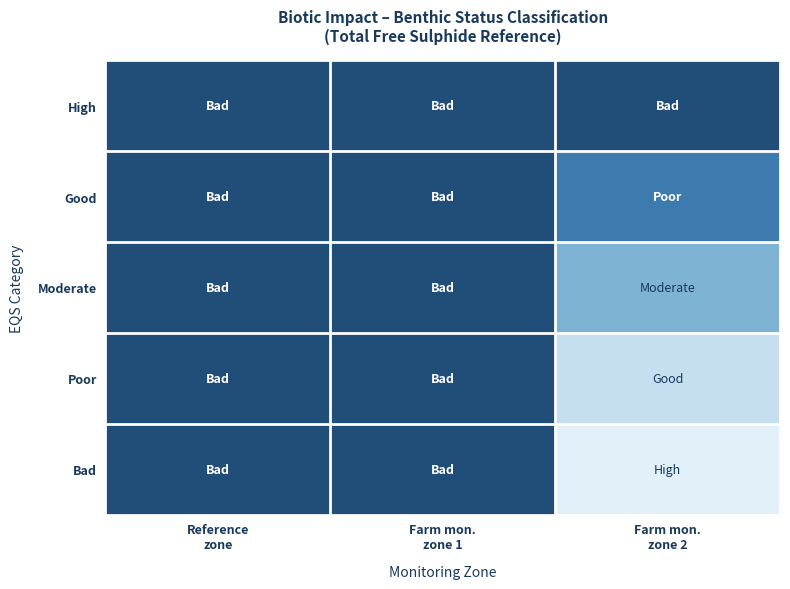

What is the greatest value displayed?

4